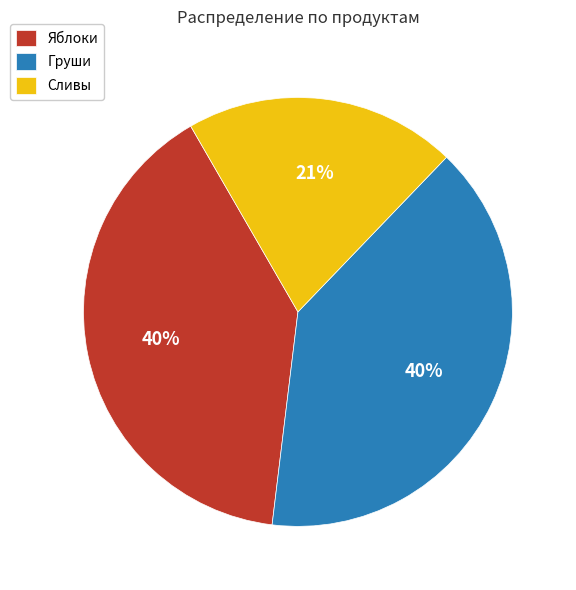

Which category has the smallest portion of the pie?

Сливы